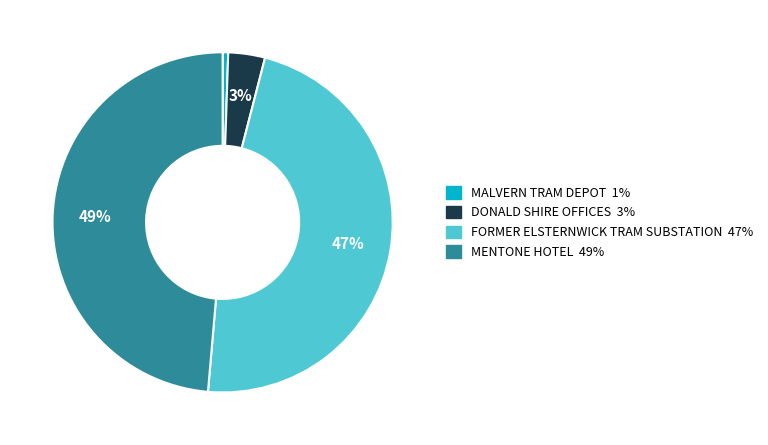

How many segments does this pie chart have?

4